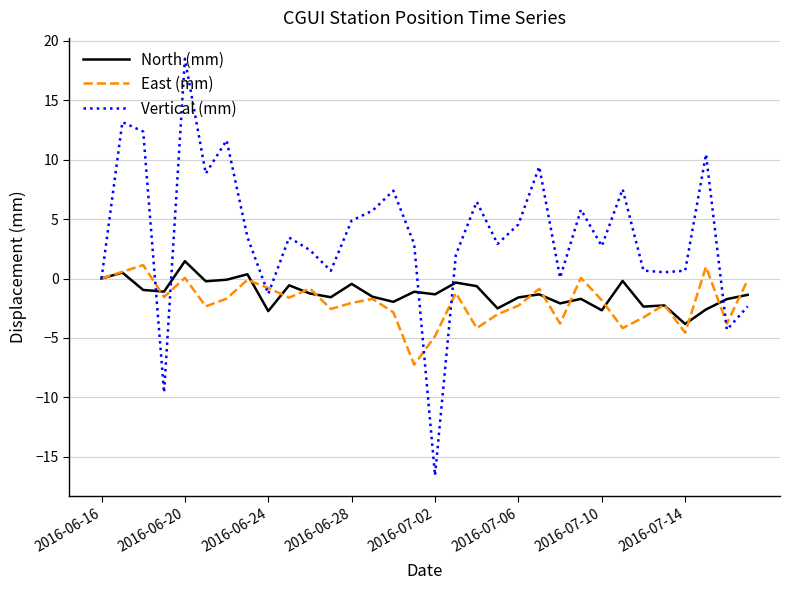

What is the minimum value for Vertical (mm)?

-16.6